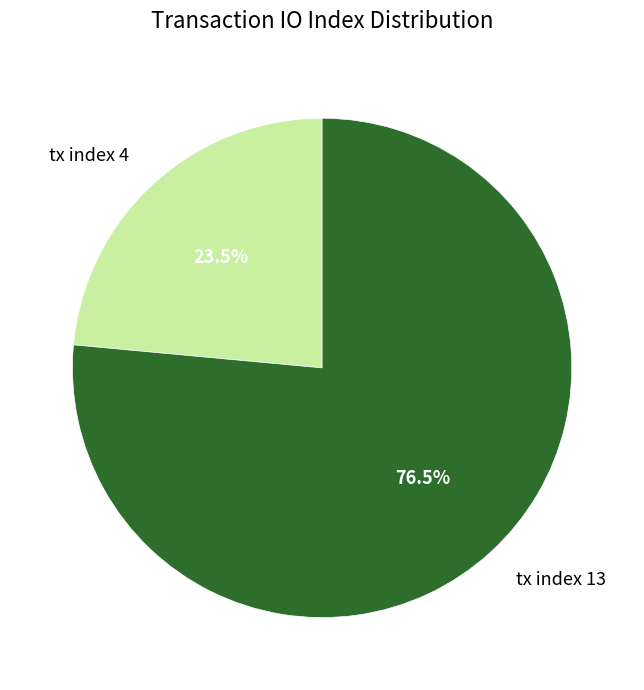

Is there any slice that represents more than half of the pie?

Yes